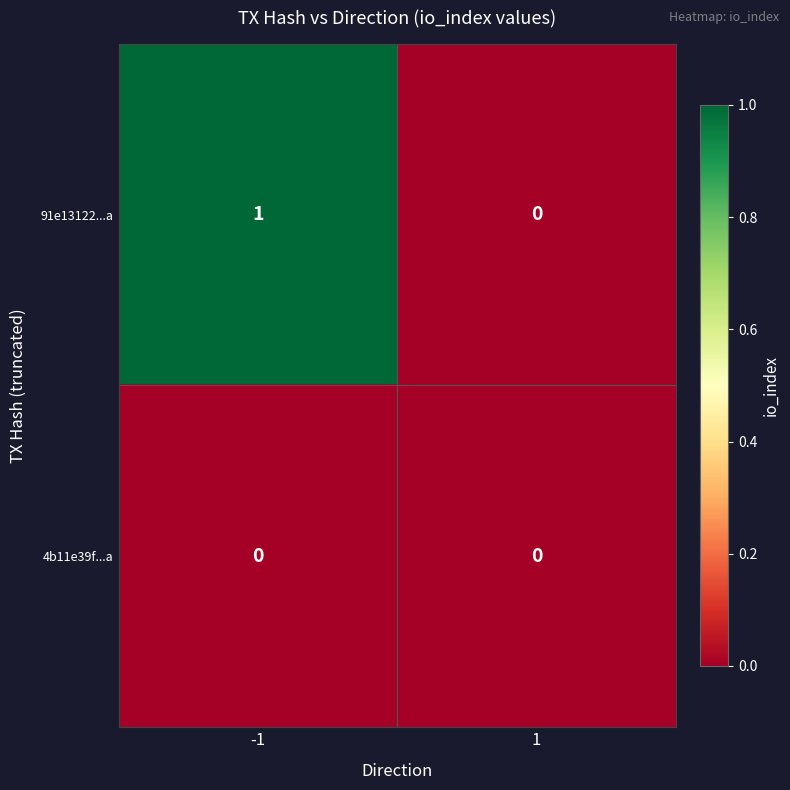

Reading right to left, extract all data points from this chart.

91e13122...a: 0	1
4b11e39f...a: 0	0